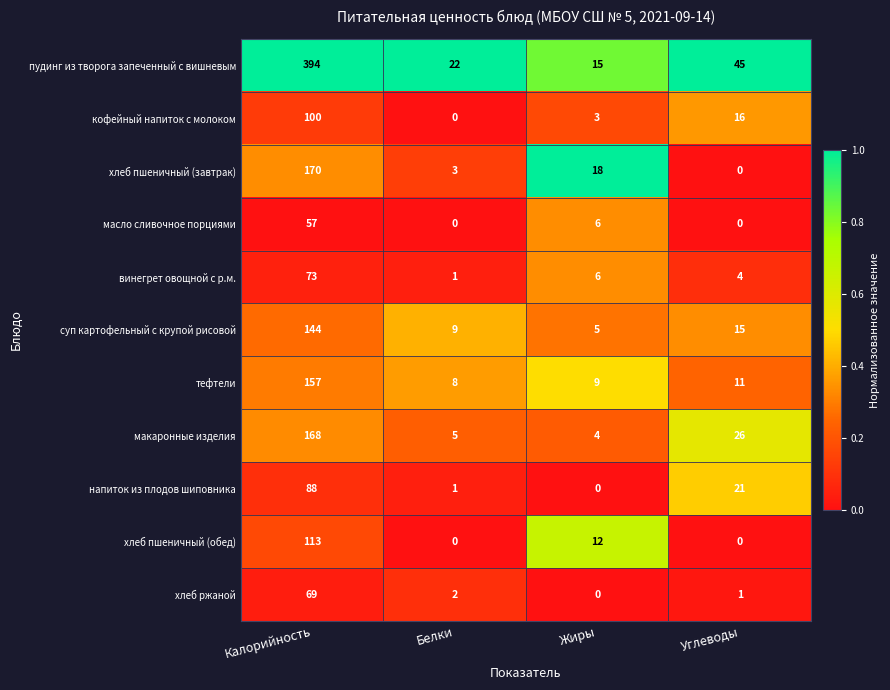

Between Калорийность and Белки, which series saw the biggest shift?

пудинг из творога запеченный с вишневым